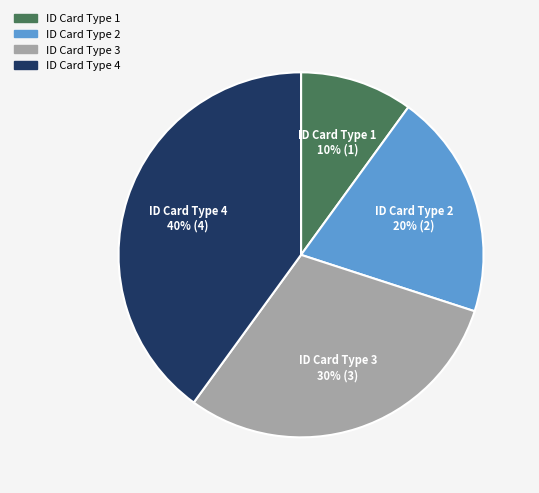

To the nearest percent, what percentage of the pie is ID Card Type 1?

10%